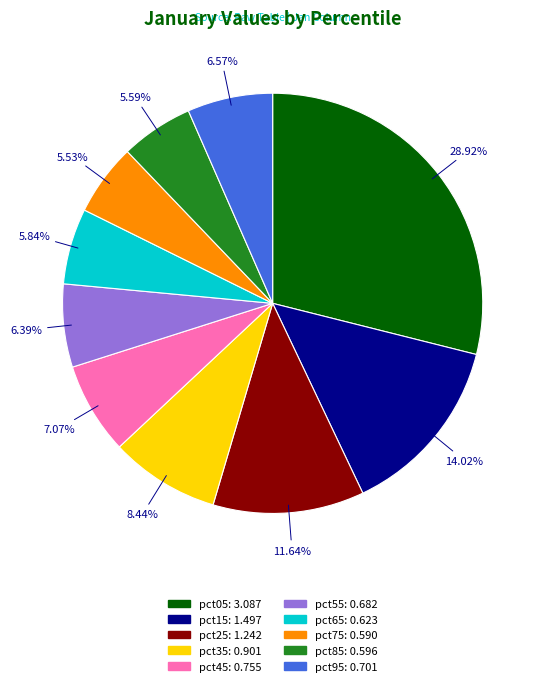

What percentage is the pct55 slice, to the nearest percent?

6%